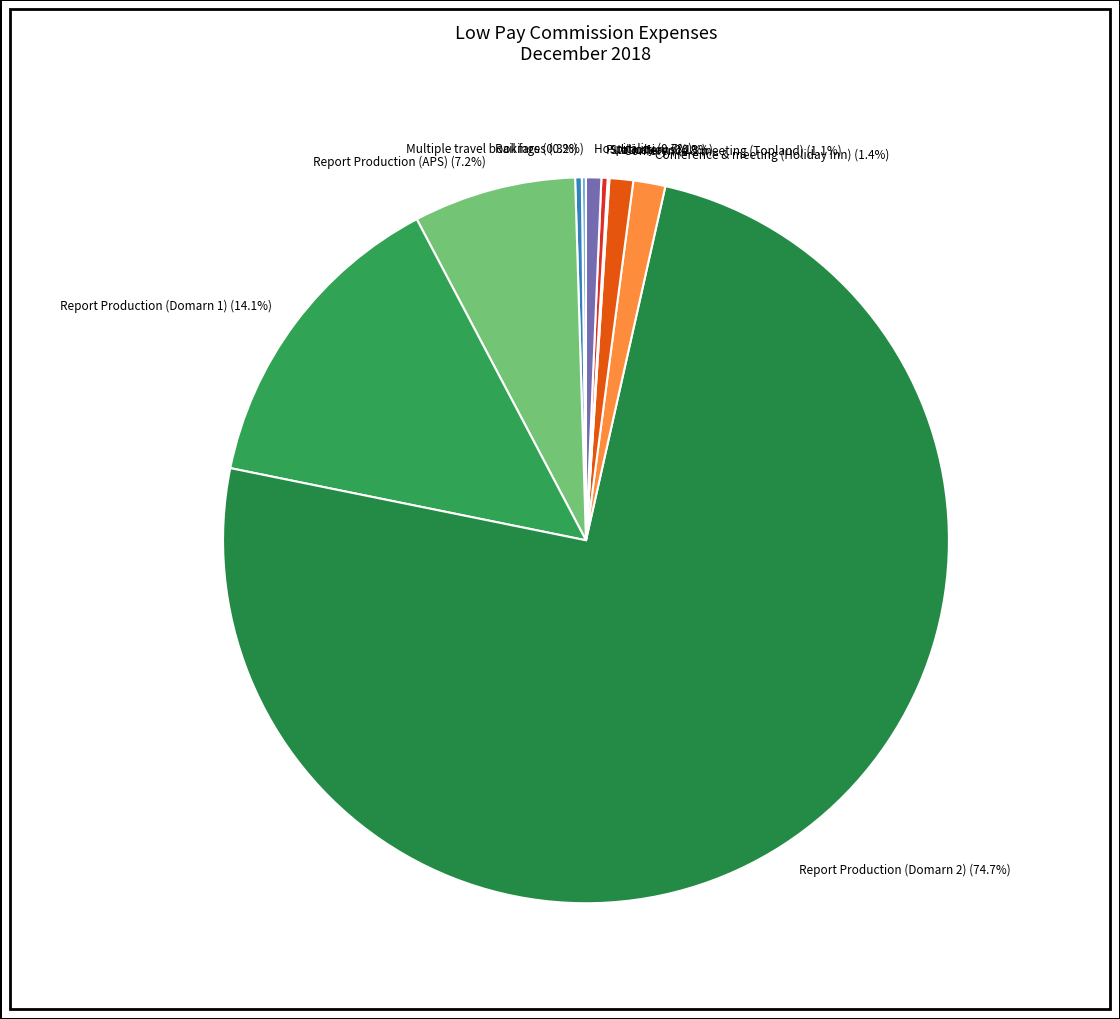

Is there any slice that represents more than half of the pie?

Yes